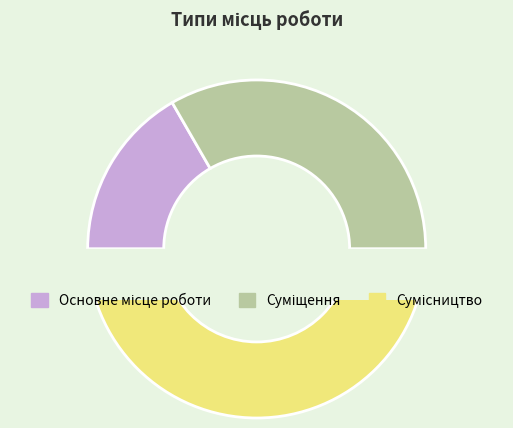

Rank the categories by value from lowest to highest.

Основне місце роботи, Суміщення, Сумісництво